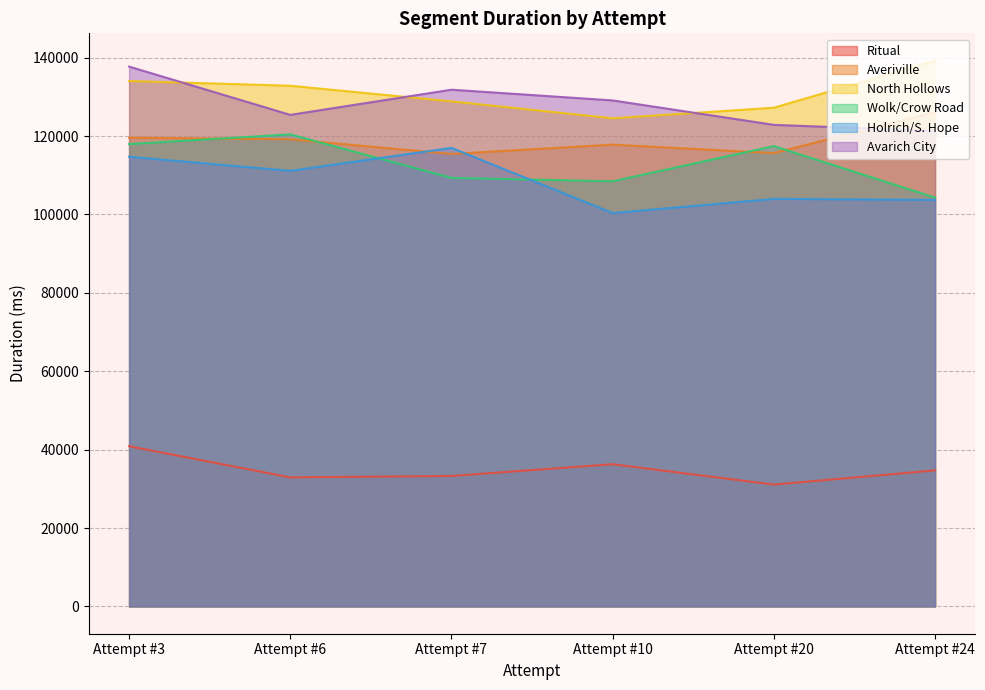

Reading left to right, list all the values displayed in this chart.

Ritual: 40866	32920	33284	36279	31083	34707
Averiville: 119576	119170	115434	117806	115645	126102
North Hollows: 134038	132833	128845	124534	127227	139239
Wolk/Crow Road: 117953	120425	109326	108455	117432	104297
Holrich/S. Hope: 114718	111130	116978	100358	103969	103714
Avarich City: 137723	125401	131821	129089	122853	121327